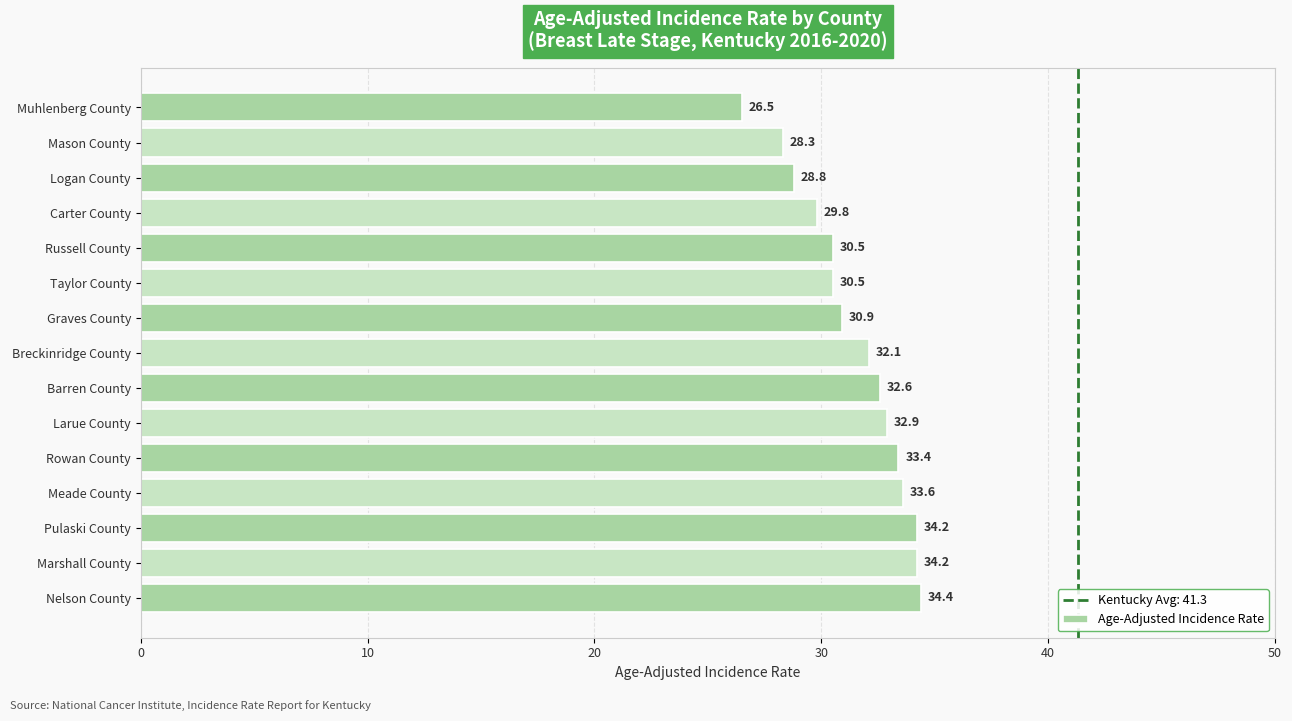

What is the change in value from Muhlenberg County to Logan County?

+2.3